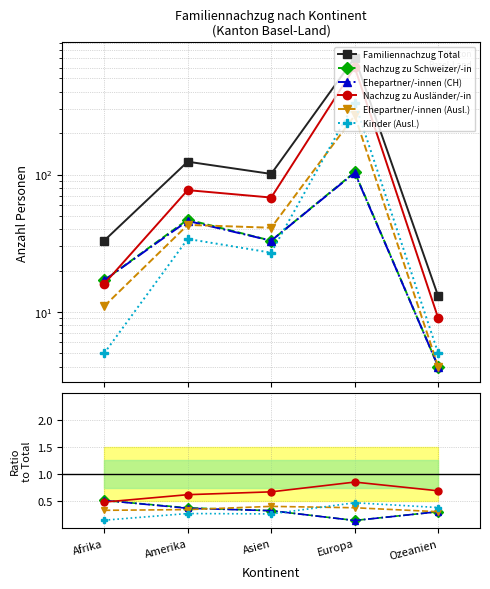

Which label corresponds to the largest value in the chart?

Europa